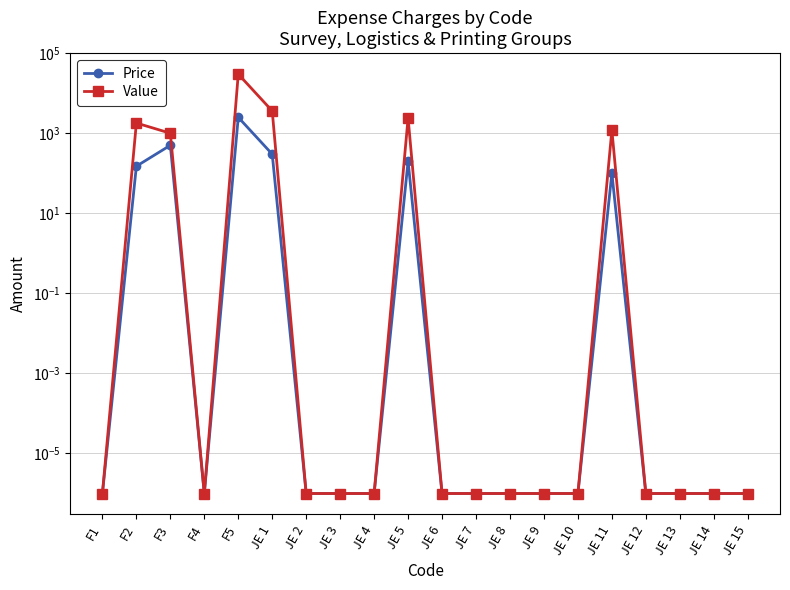

True or false: Price and Value intersect in this chart.

False